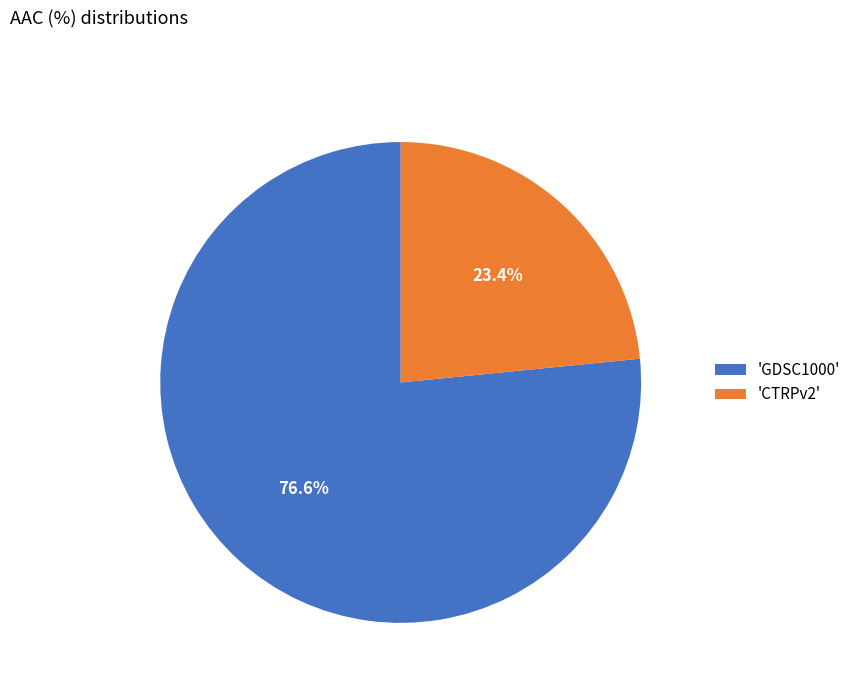

What is the total percentage of 'CTRPv2' and 'GDSC1000'?

100.0%